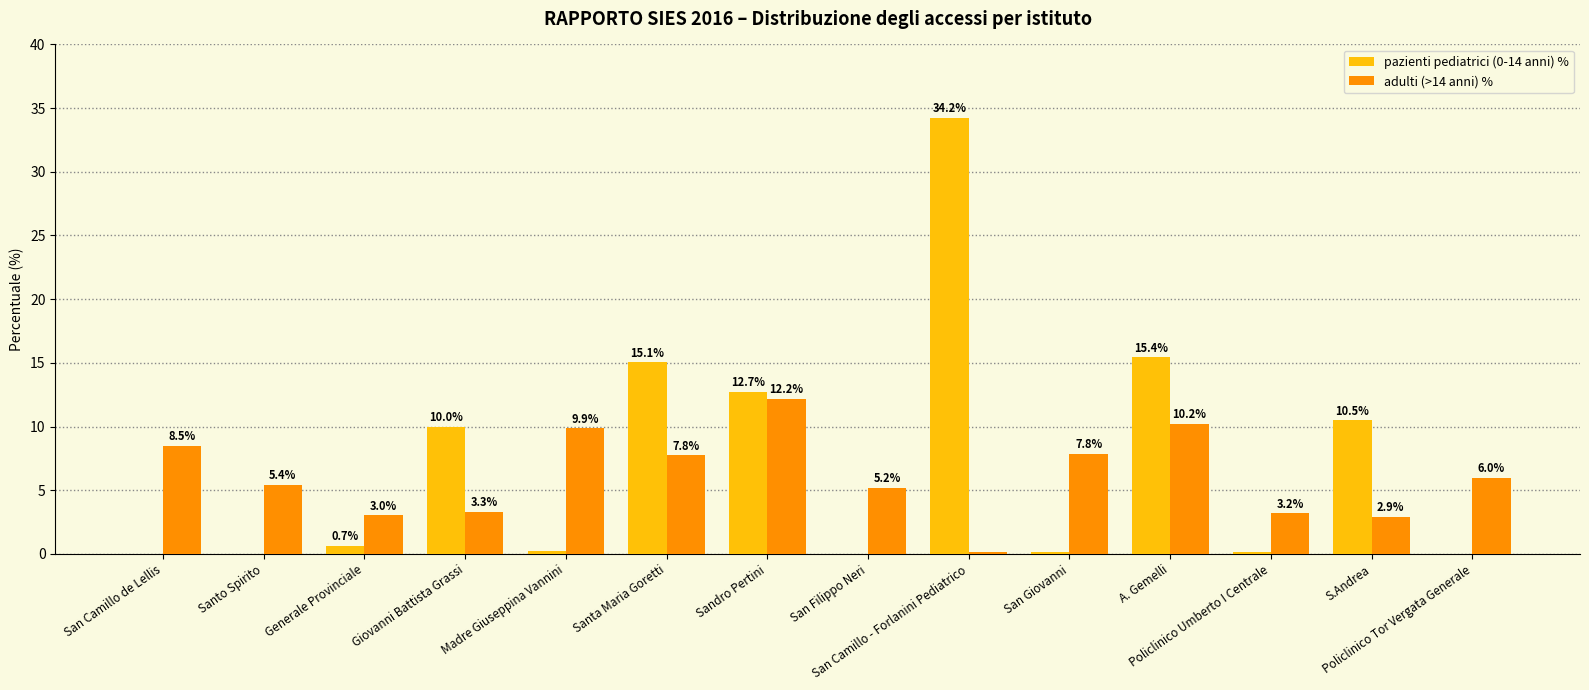

What is the greatest value displayed?

34.2